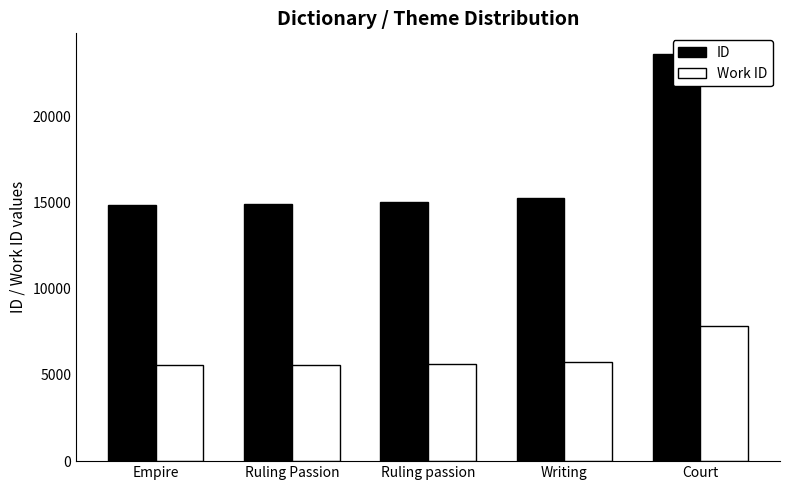

What is the difference between the maximum and second lowest values in the Work ID series?

2253